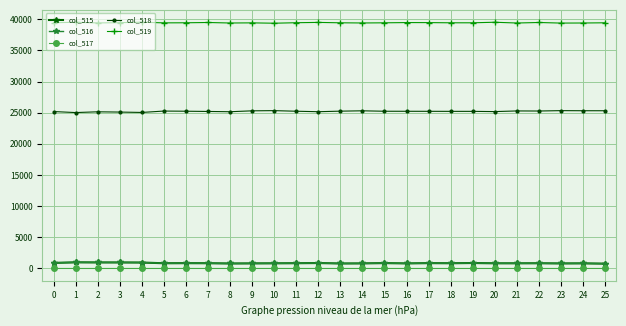

How many data points in col_519 are less than 39440?

13